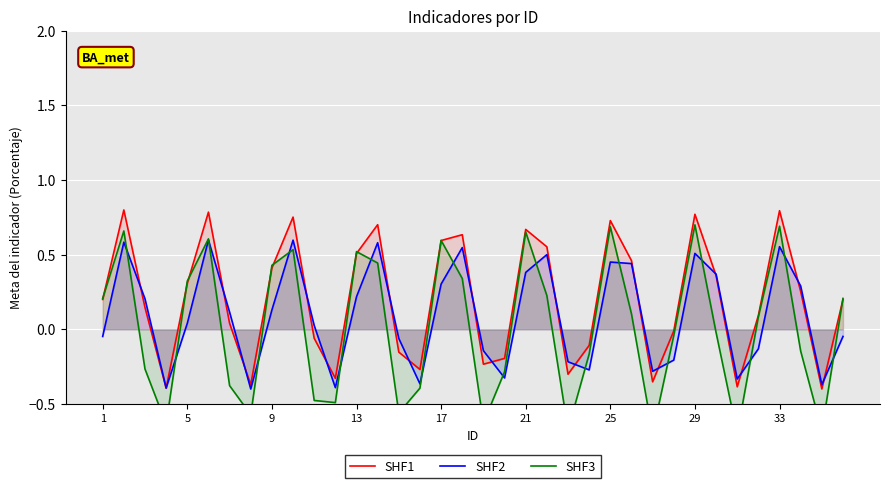

At how many categories does at least one series exceed 0?

23